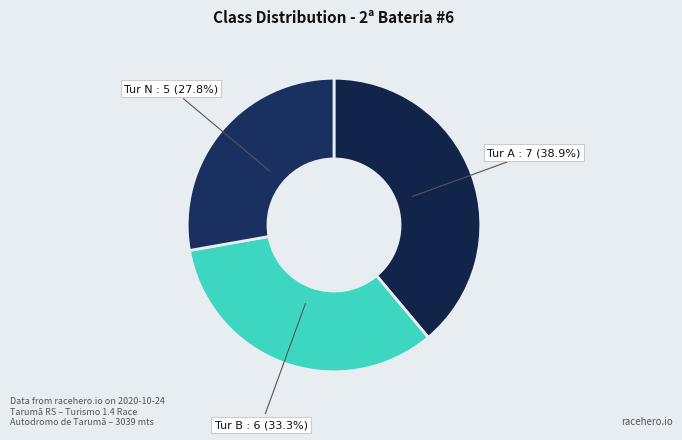

How many segments does this pie chart have?

3